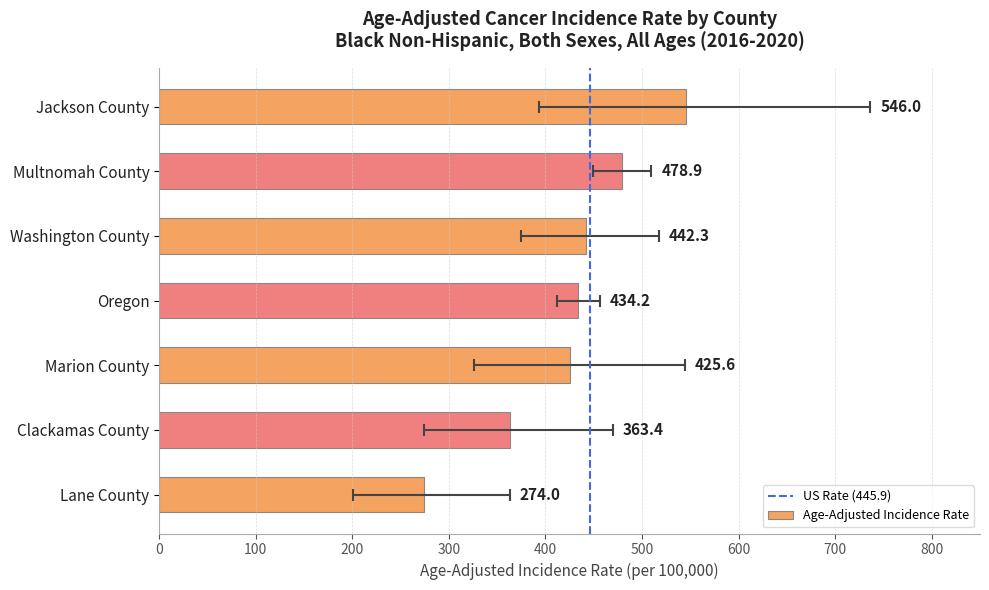

What is the label of the 4th bar from the left?

Oregon